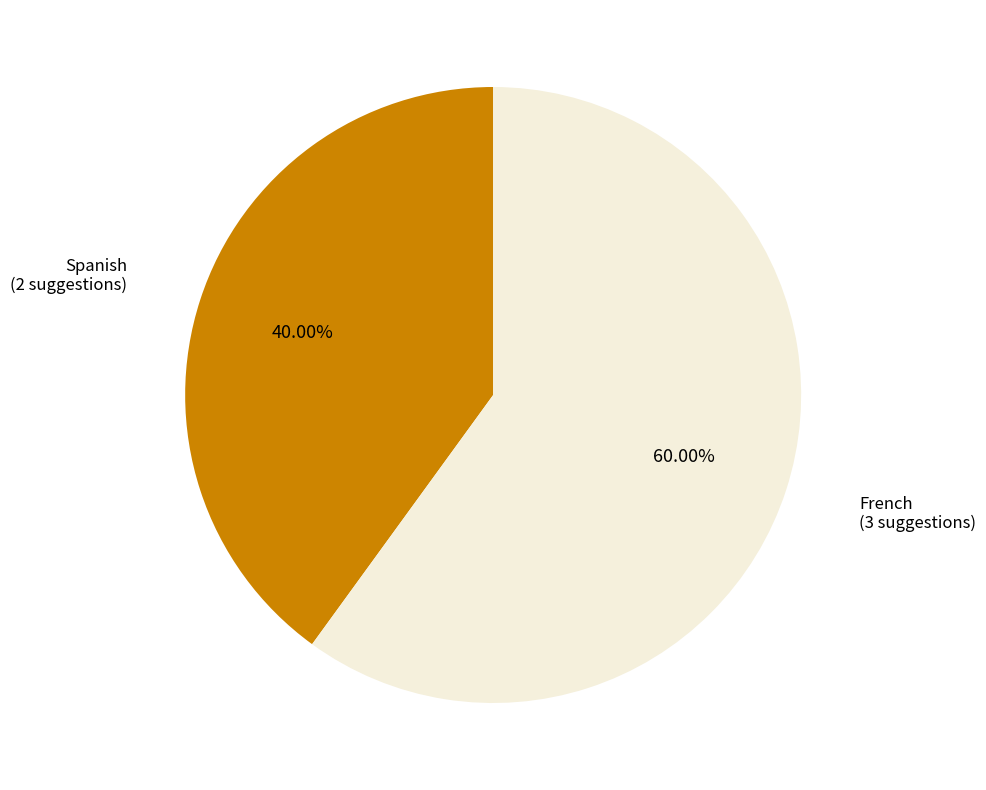

Which slice is the largest?

French